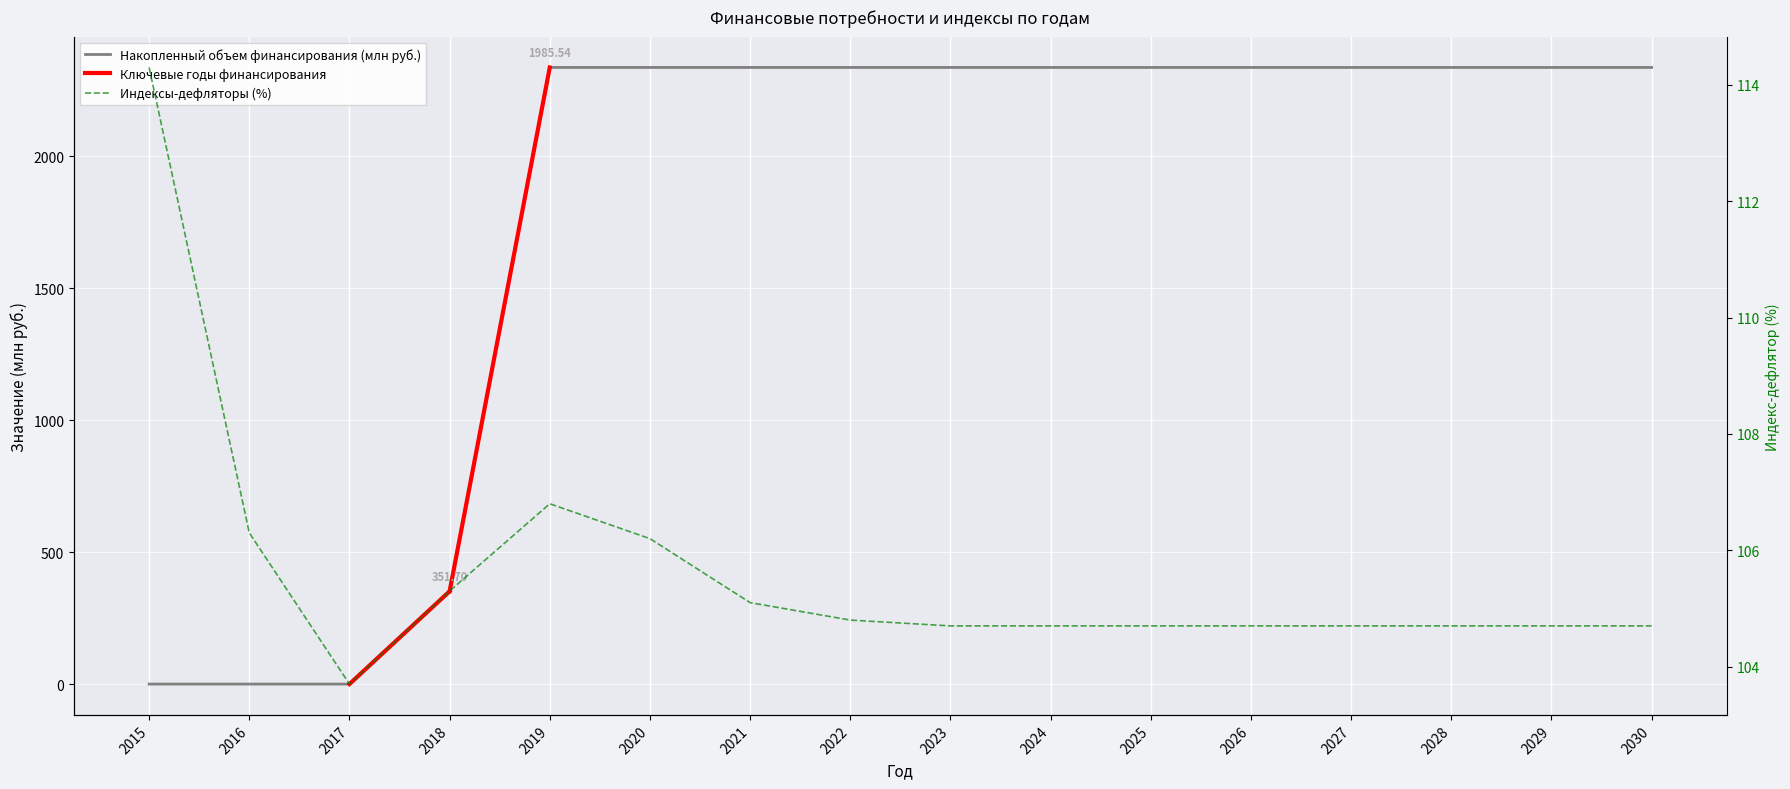

Does the chart display data point markers on the line(s)?

No